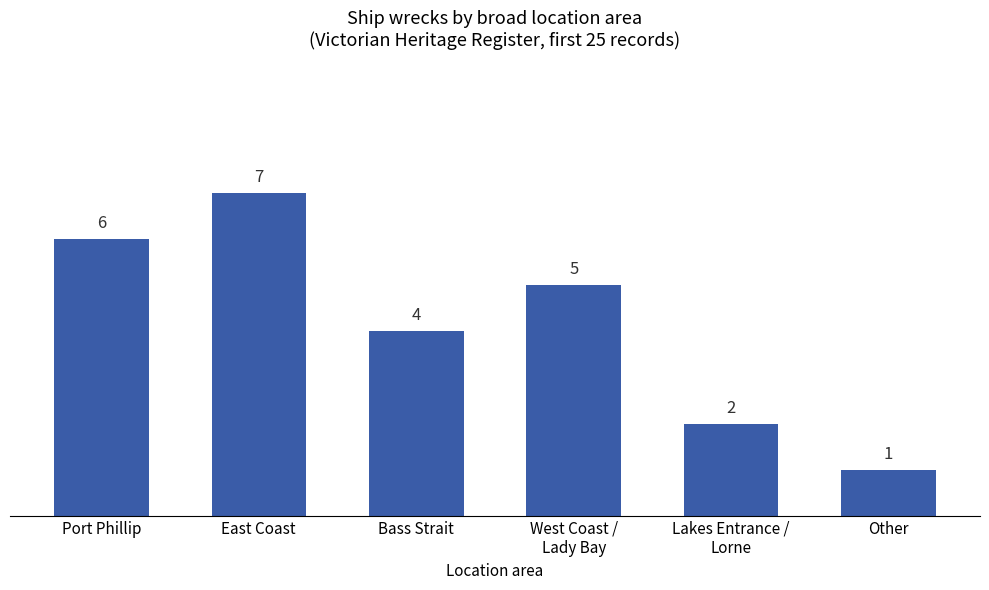

What is the sum of the values at Bass Strait and East Coast?

11